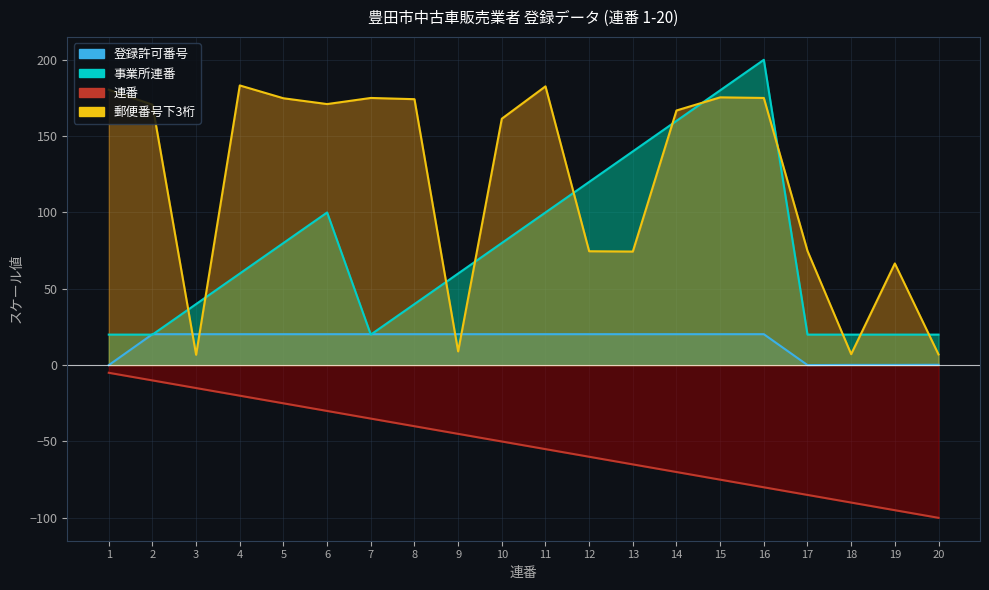

Rank the categories by 登録許可番号 value from highest to lowest.

7, 8, 9, 10, 11, 12, 13, 14, 15, 16, 2, 3, 4, 5, 6, 20, 18, 19, 17, 1